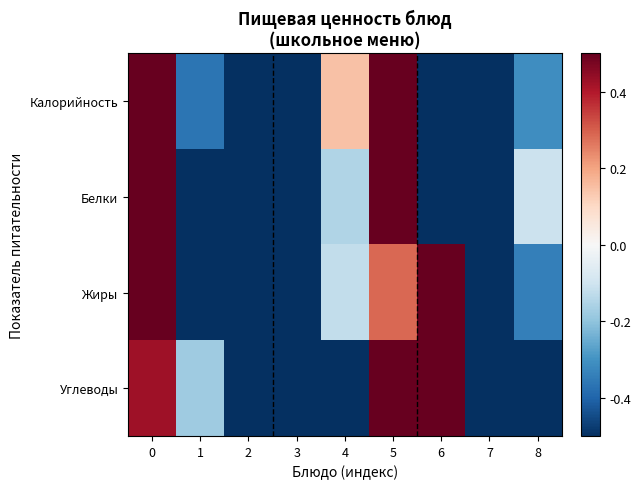

What is the spread (max minus min) of values at 0?

0.1